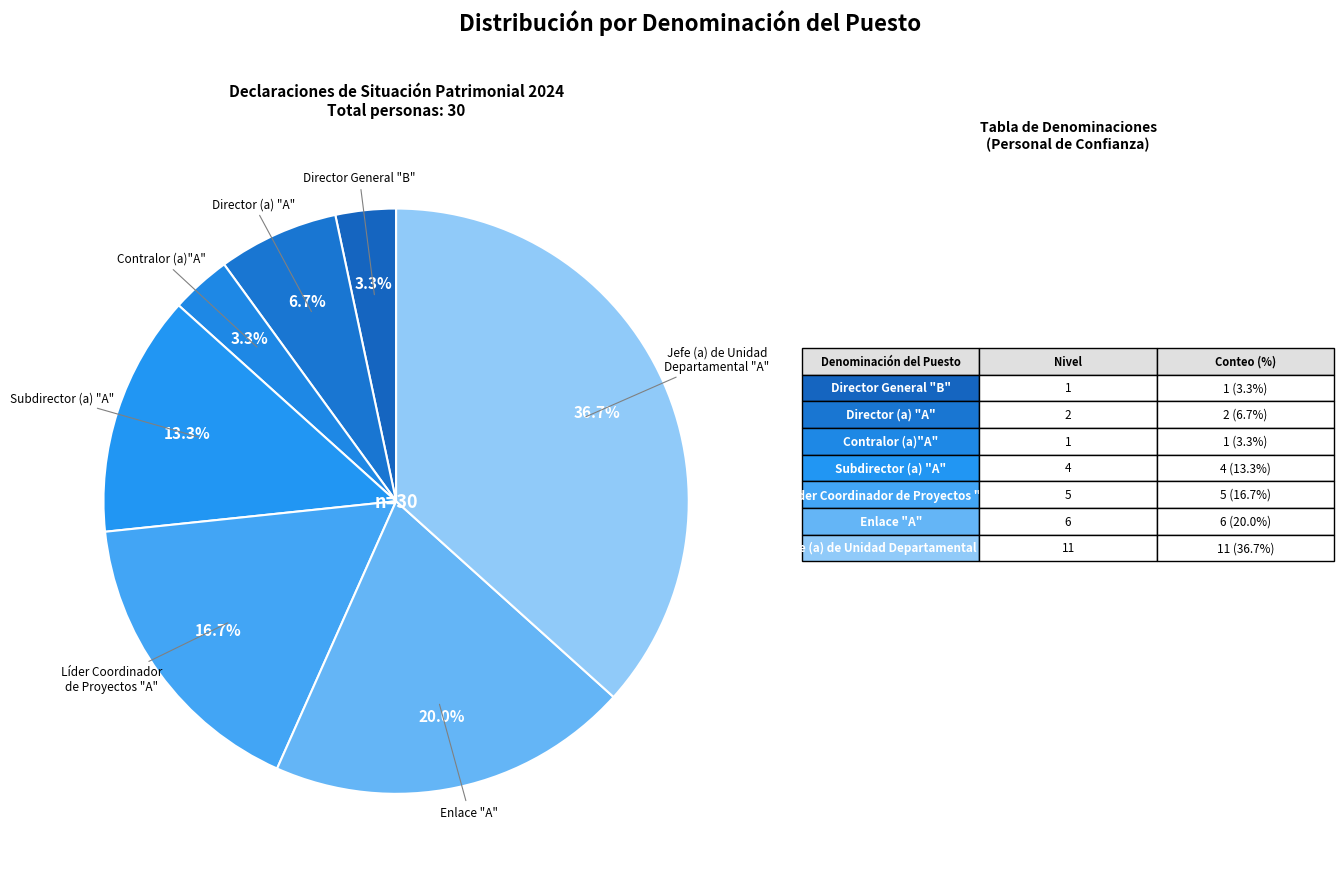

How many slices are in this pie chart?

7